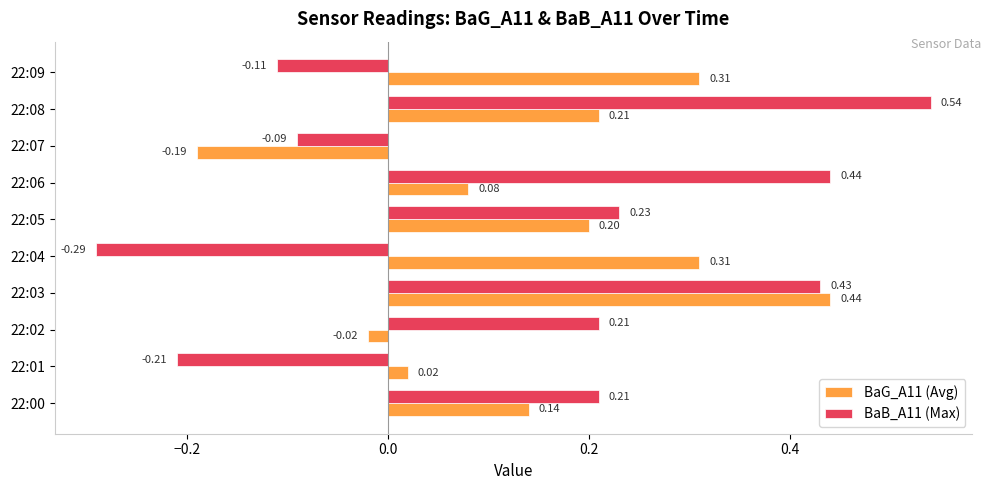

Which series has the largest total across all categories?

BaG_A11 (Avg)